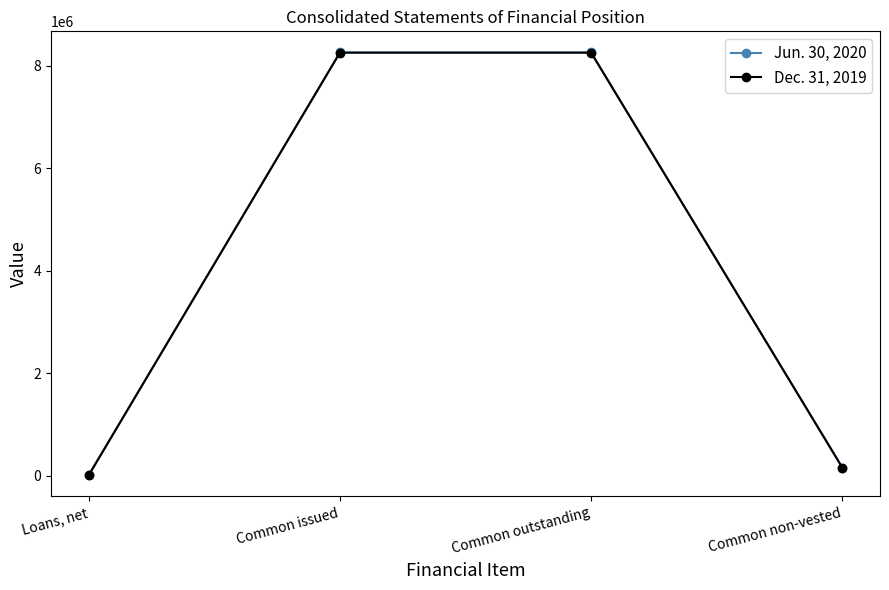

What position from the right is Common non-vested?

1